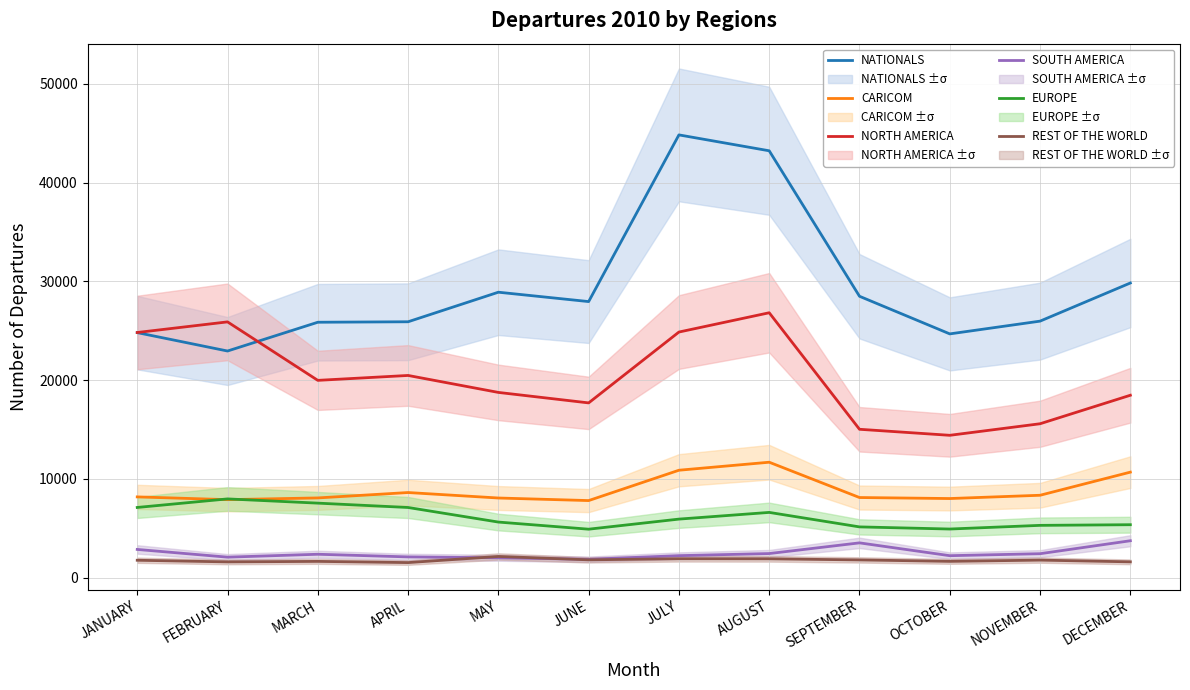

What is the difference between the NATIONALS values at JULY and MARCH?

18968